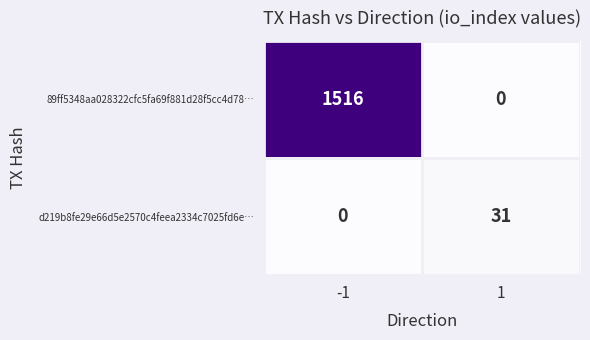

What is the difference between the maximum and minimum values in the 89ff5348aa028322cfc5fa69f881d28f5cc4d78… series?

1516